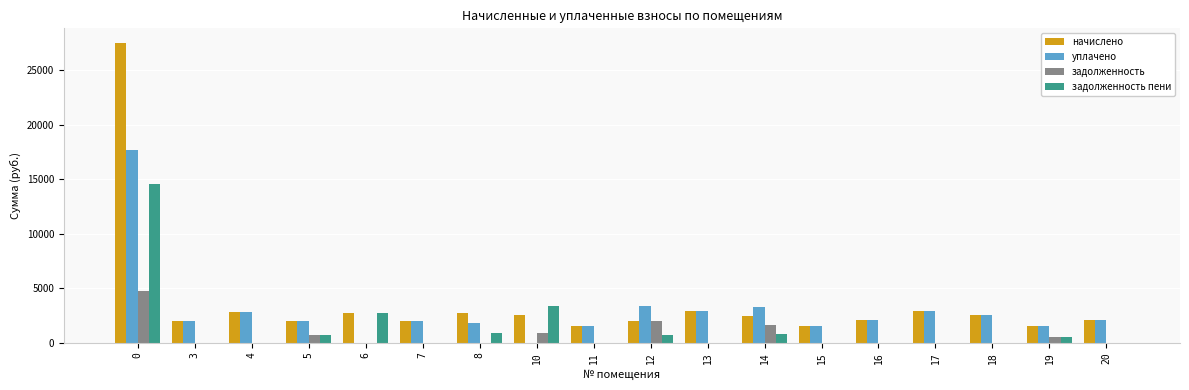

What is the total value across all series at 14?

8258.9